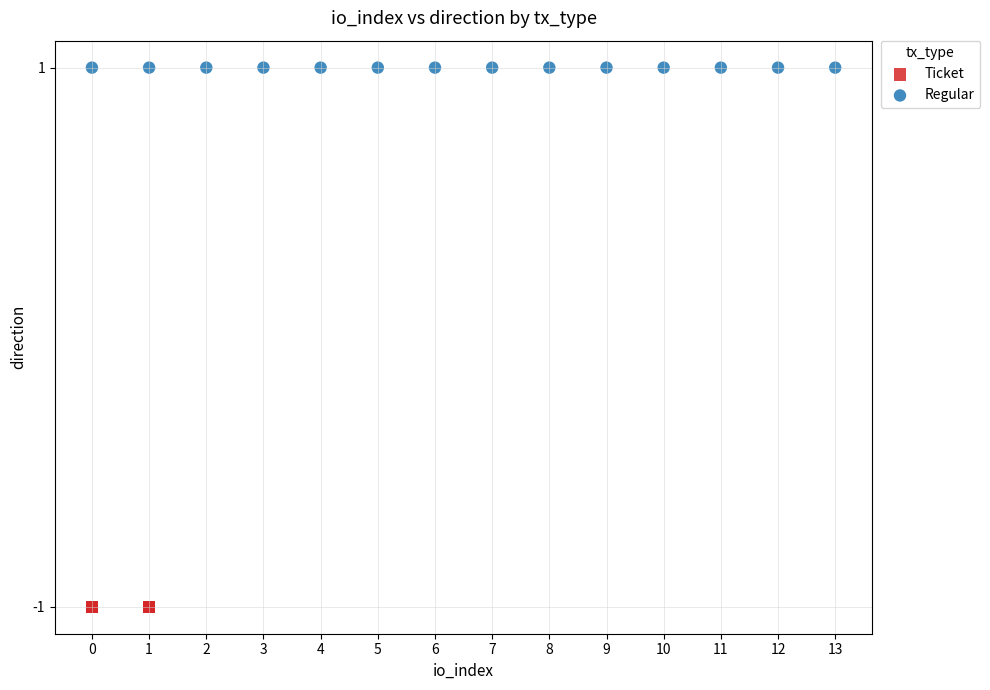

Which series reaches the maximum Y coordinate?

Regular